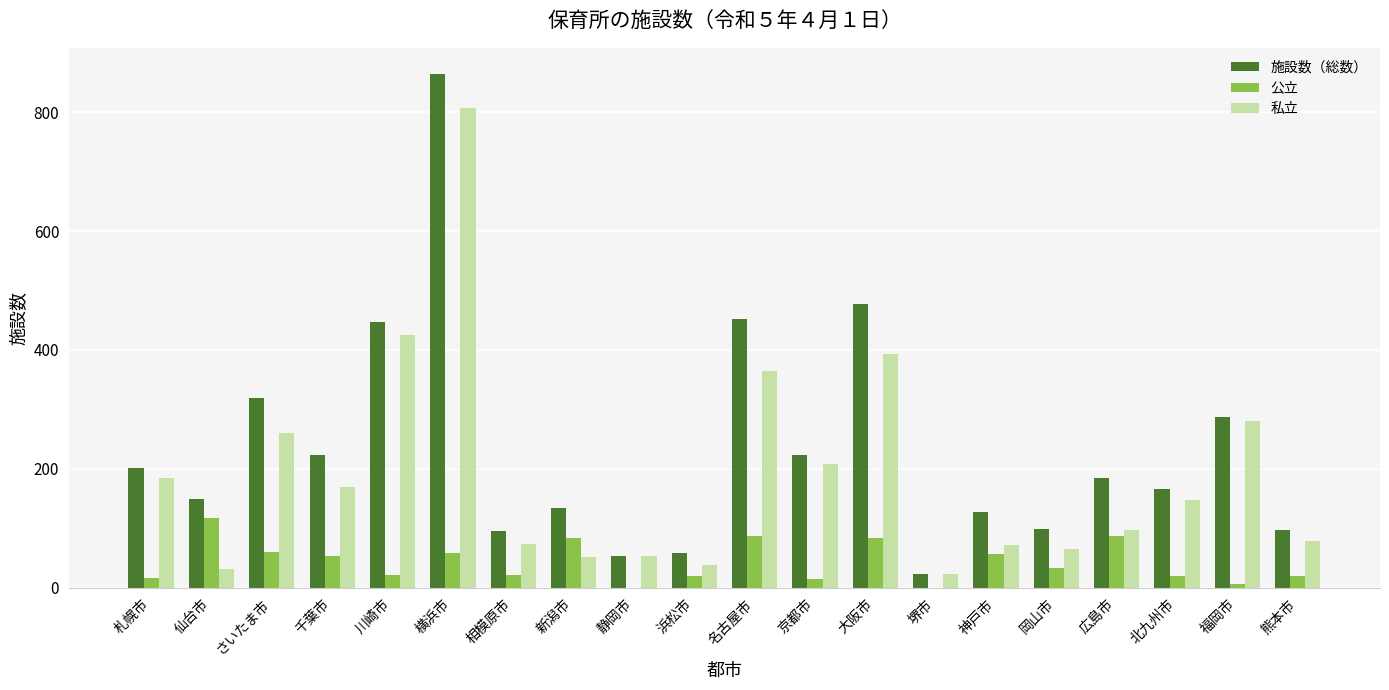

What is the highest value of the 施設数（総数） series?

865